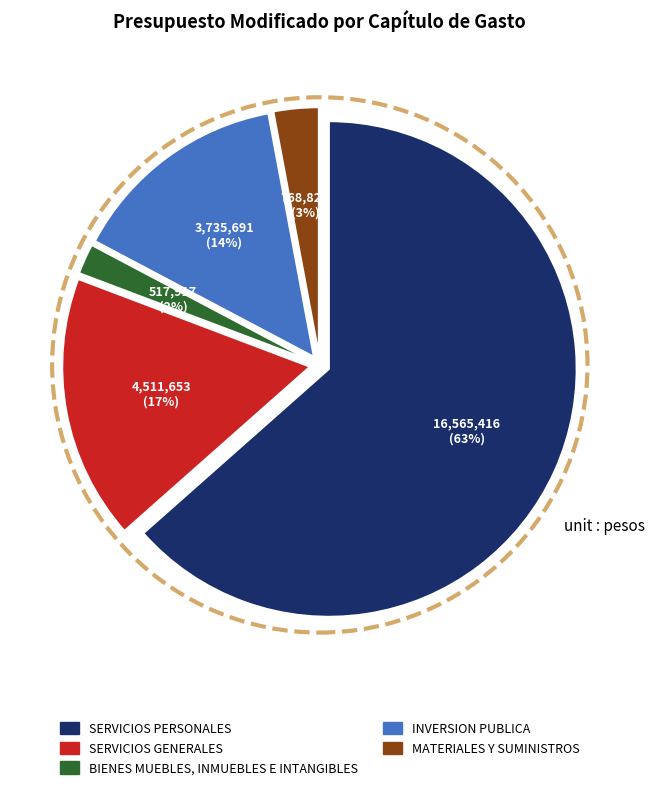

How many segments does this pie chart have?

5